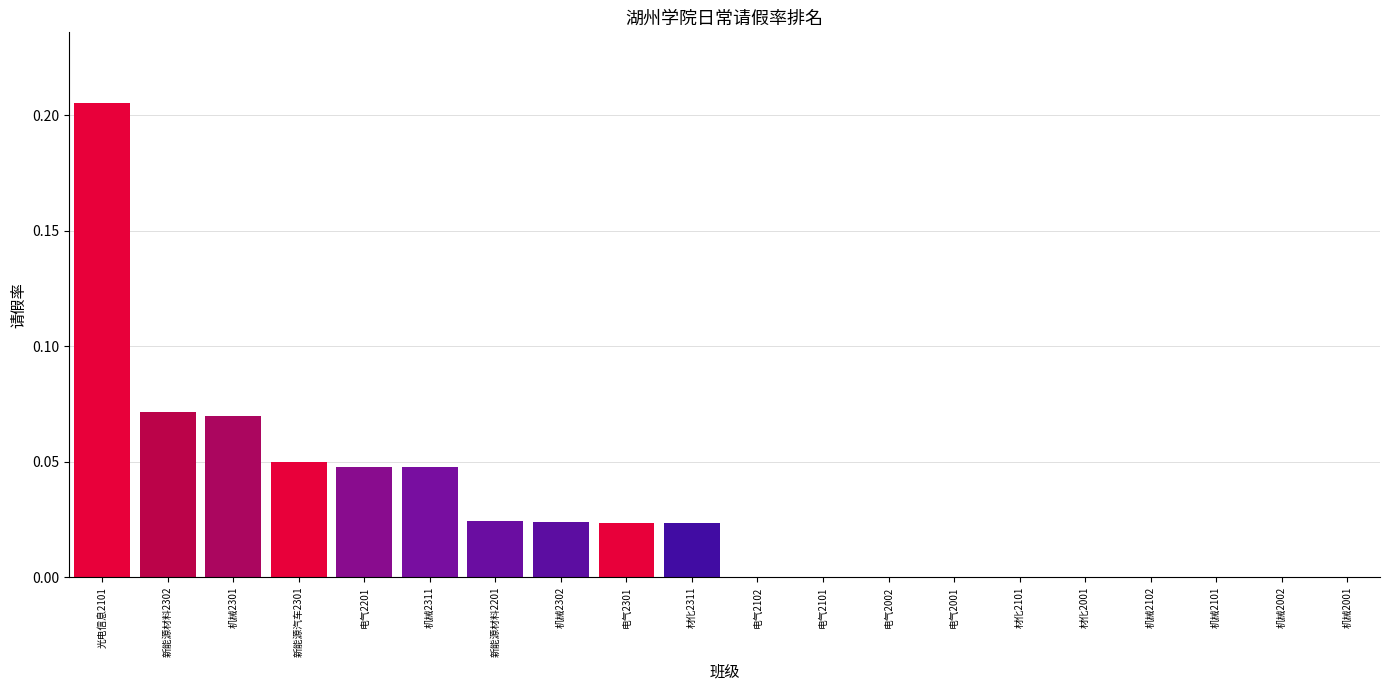

Between 新能源材料2201 and 光电信息2101, which is larger?

光电信息2101